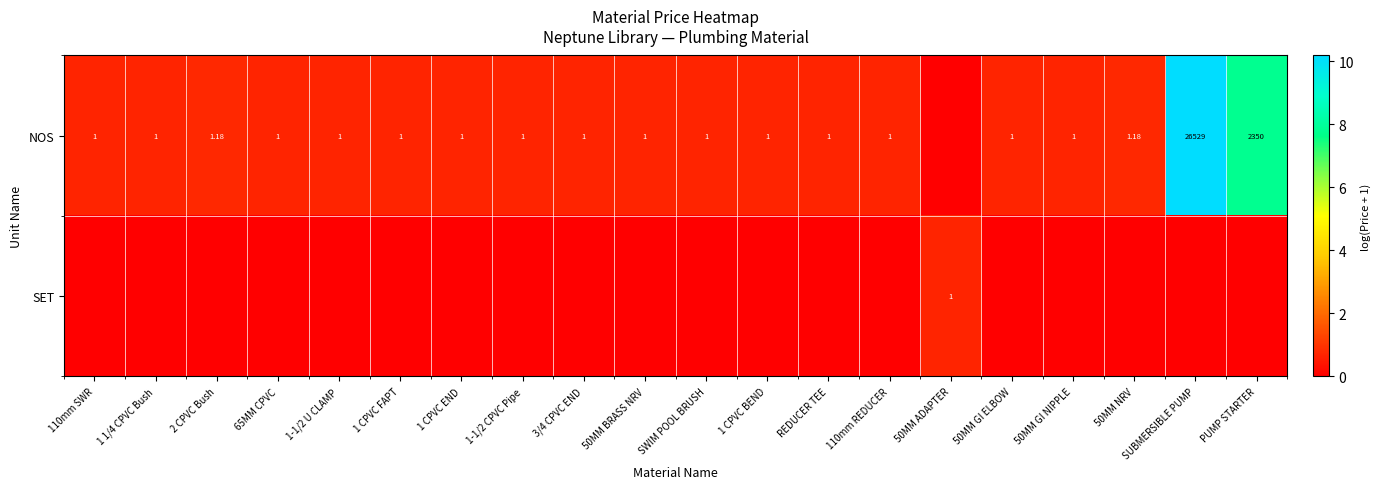

What is the highest value of the SET series?

0.7